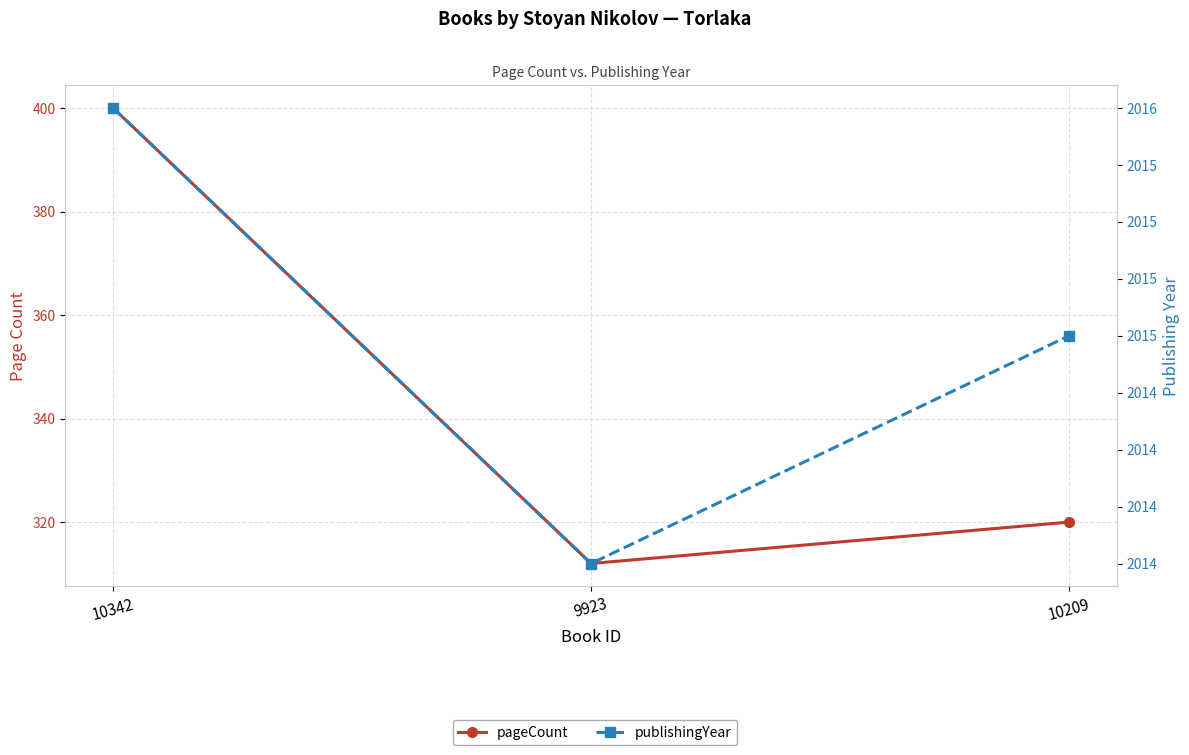

Does the chart have visible grid lines?

Yes